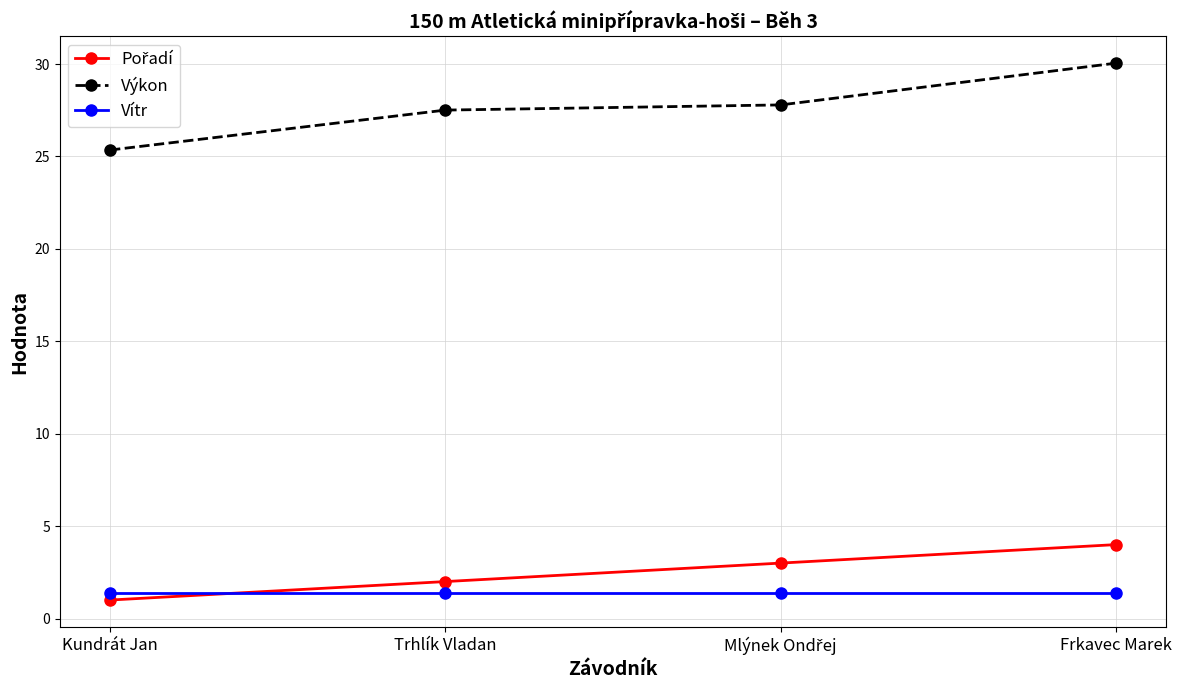

Which series has the largest range (max minus min)?

Výkon